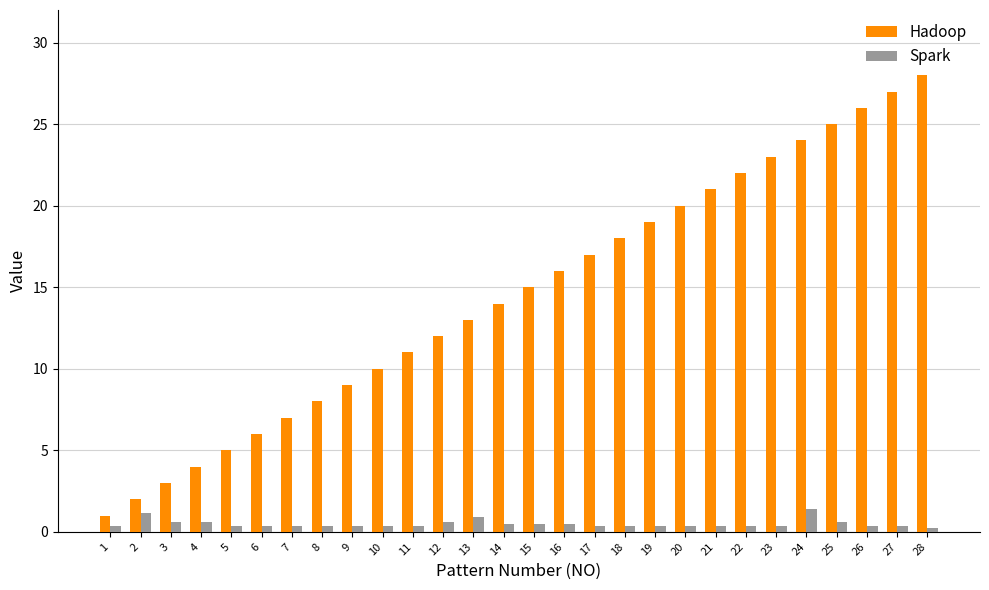

Does the chart contain stacked bars?

No